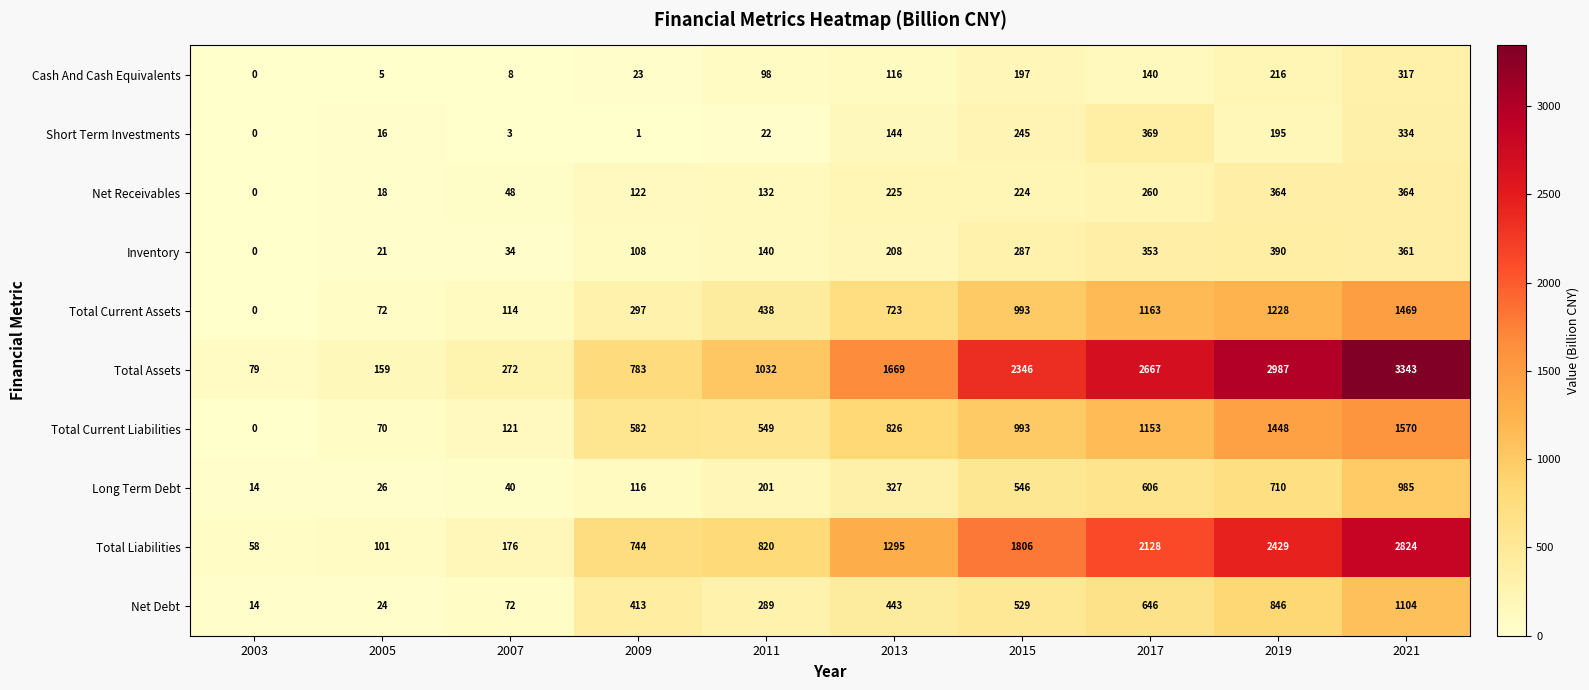

What is the average value of the Total Current Assets series?

650